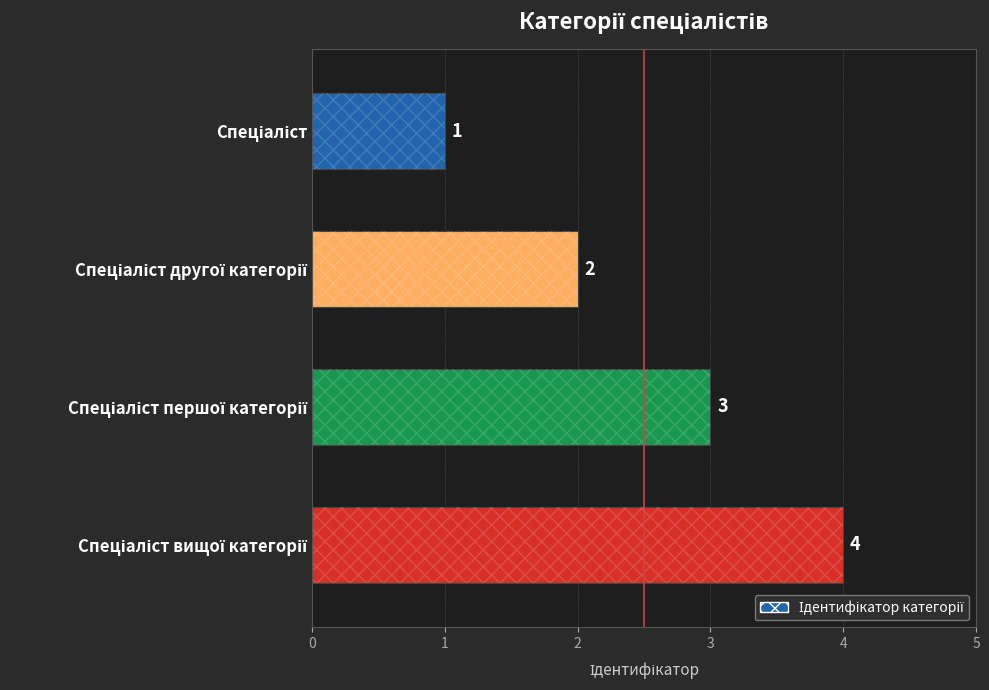

What is the maximum value shown in the chart?

4